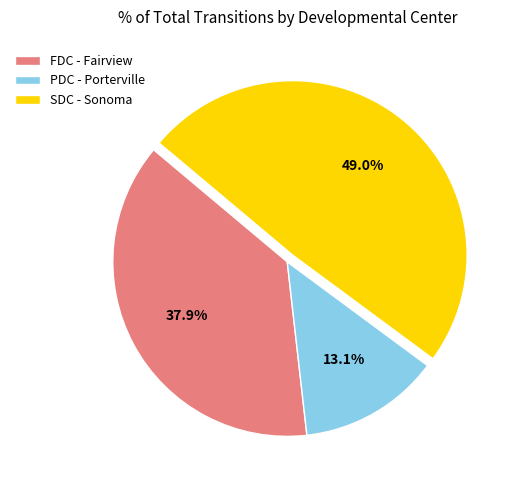

Do PDC - Porterville and FDC - Fairview together represent more than half of the pie?

Yes